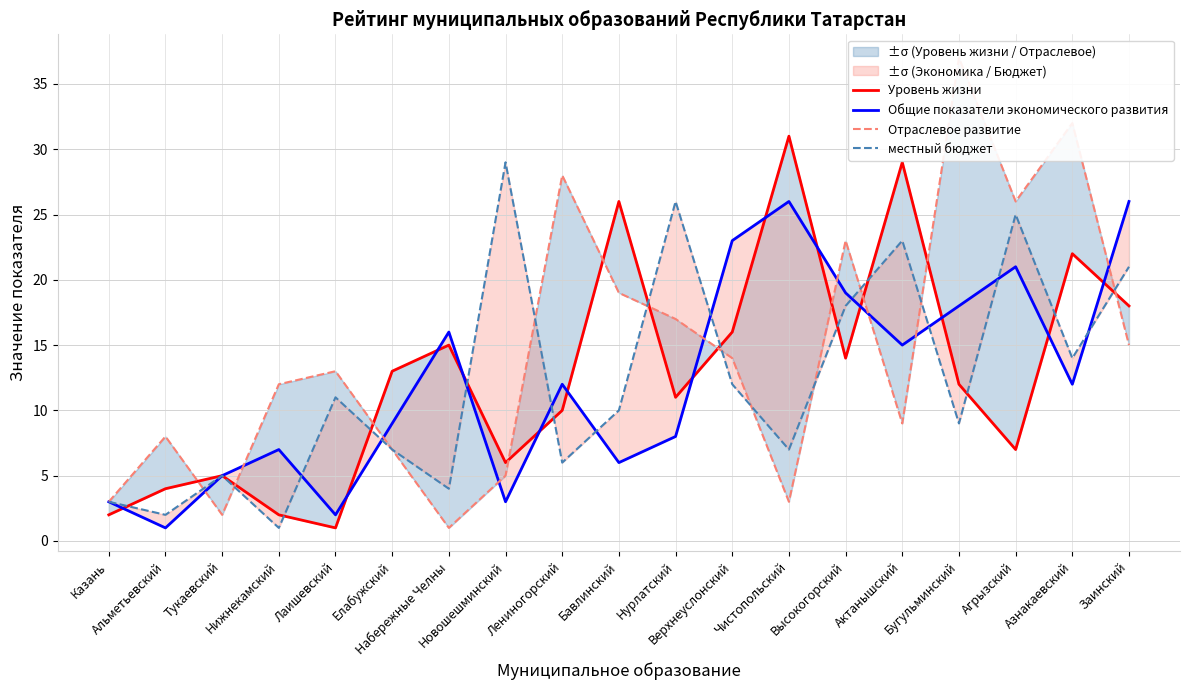

Which series has the largest total across all categories?

Отраслевое развитие